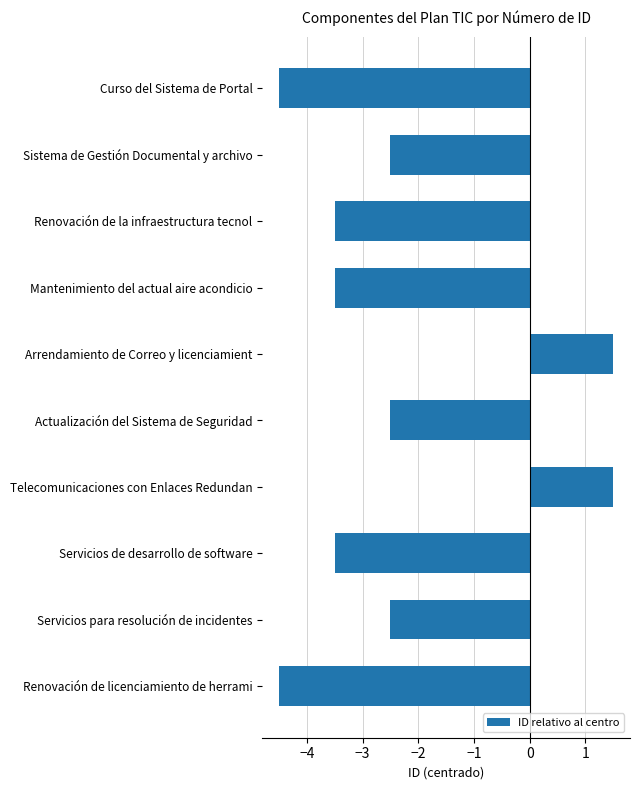

What is the minimum value shown in the chart?

-4.5